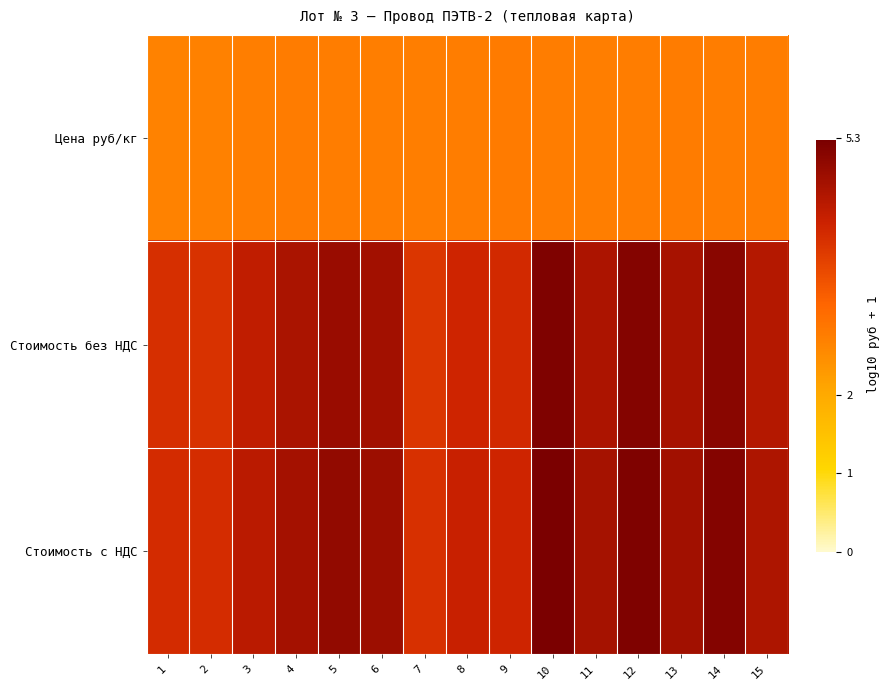

What is the total value across all series at 5?

12.6